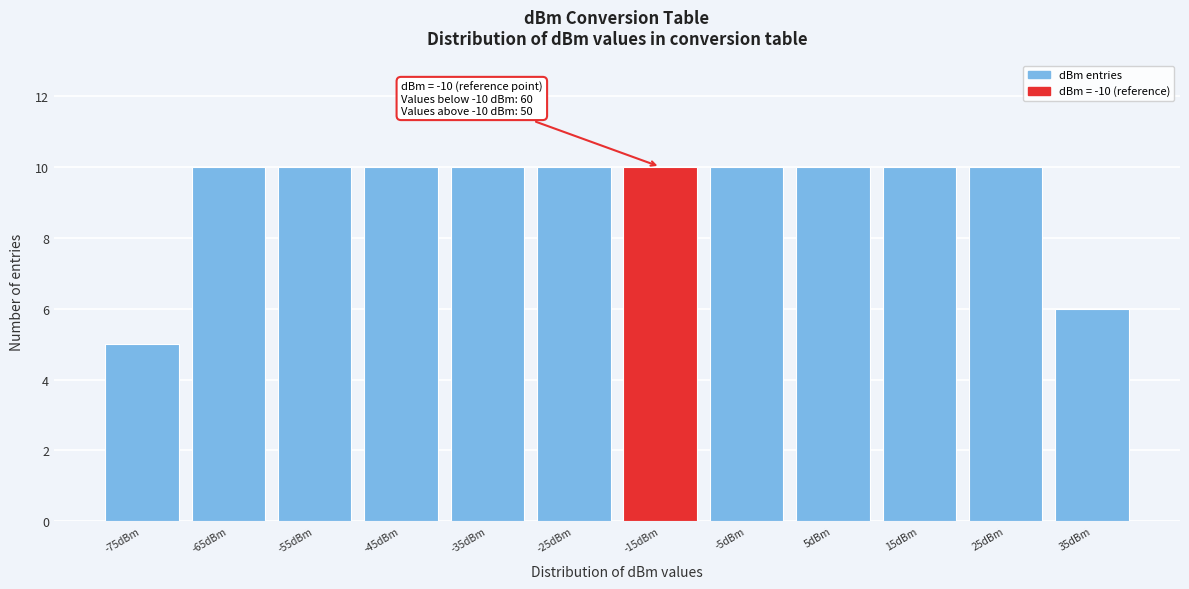

Reading left to right, extract all data points from this chart.

-75dBm=5	-65dBm=10	-55dBm=10	-45dBm=10	-35dBm=10	-25dBm=10	-15dBm=10	-5dBm=10	5dBm=10	15dBm=10	25dBm=10	35dBm=6